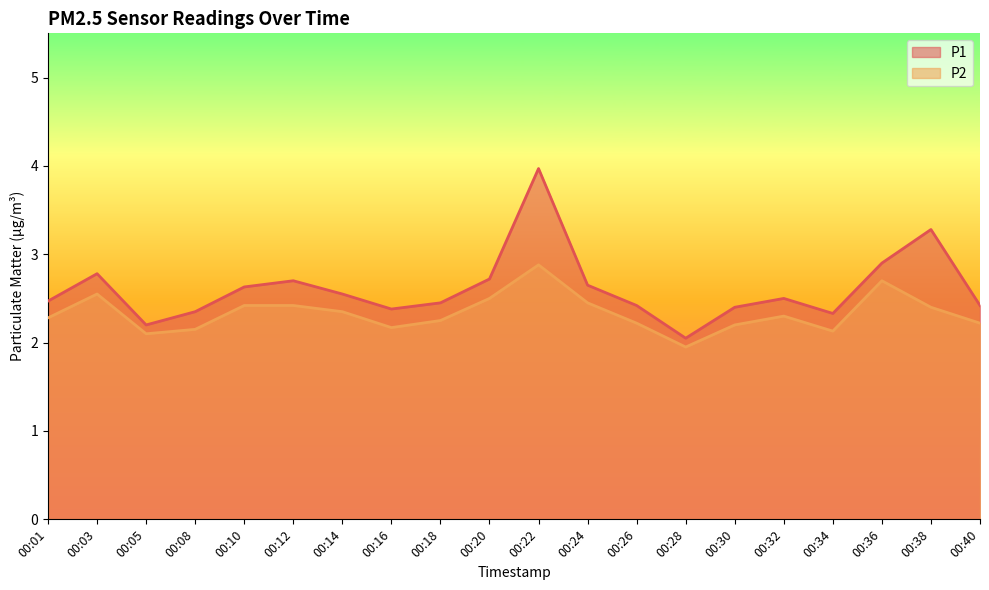

At which category is the sum across all series the highest?

00:22